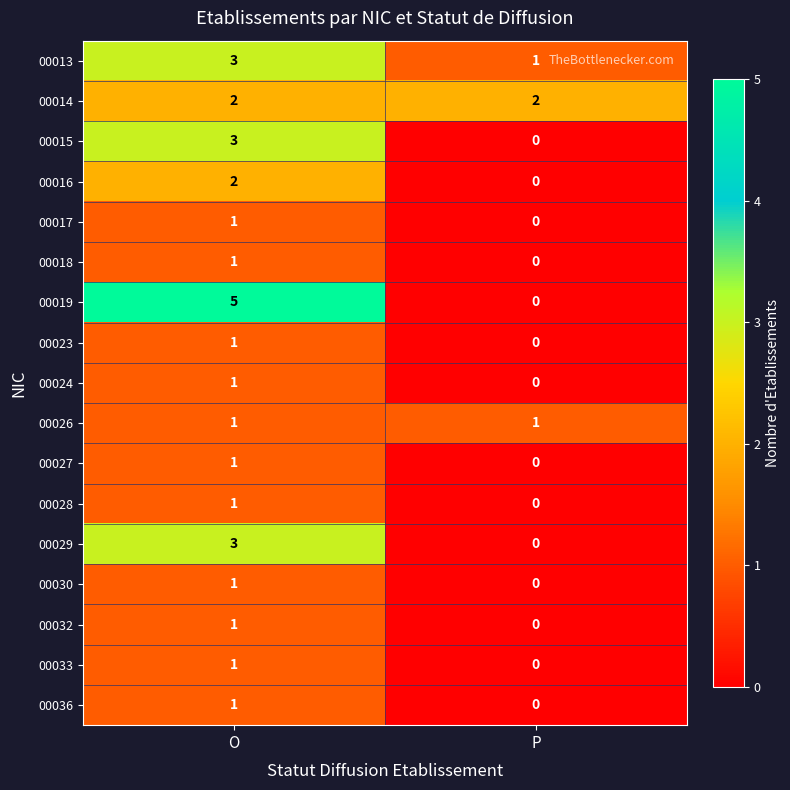

The value of 00016 at O is 2. True or false?

True